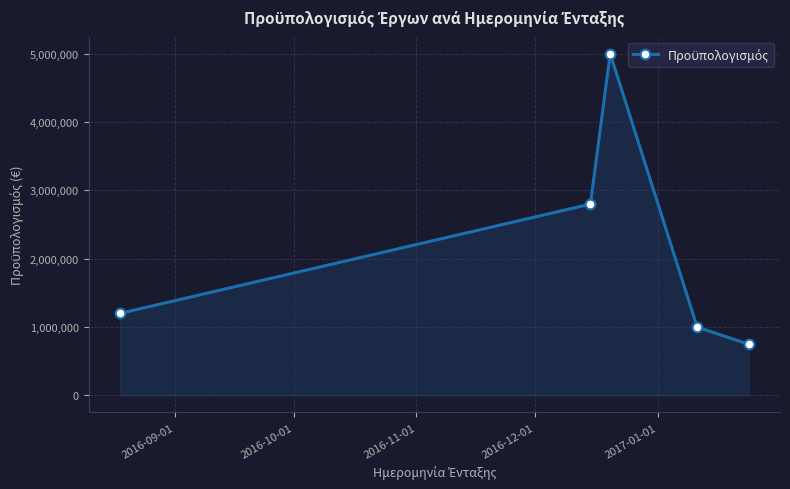

True or false: there are more than 0 points higher than both neighbors.

True